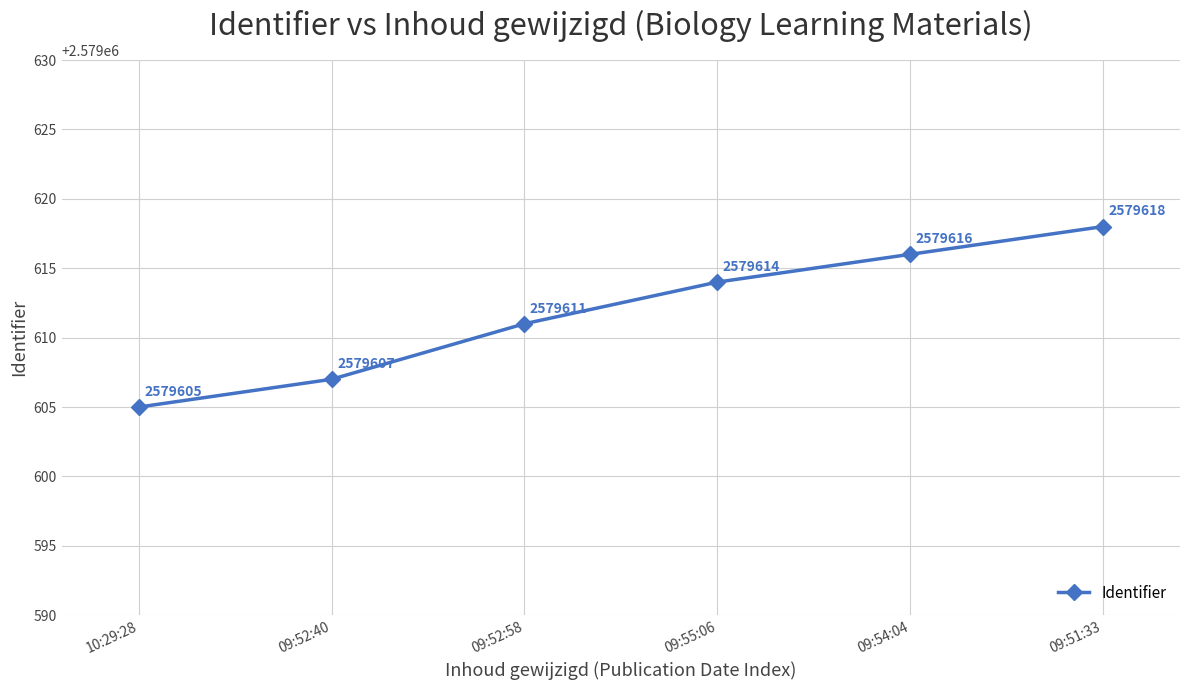

Which label corresponds to the largest value in the chart?

09:51:33